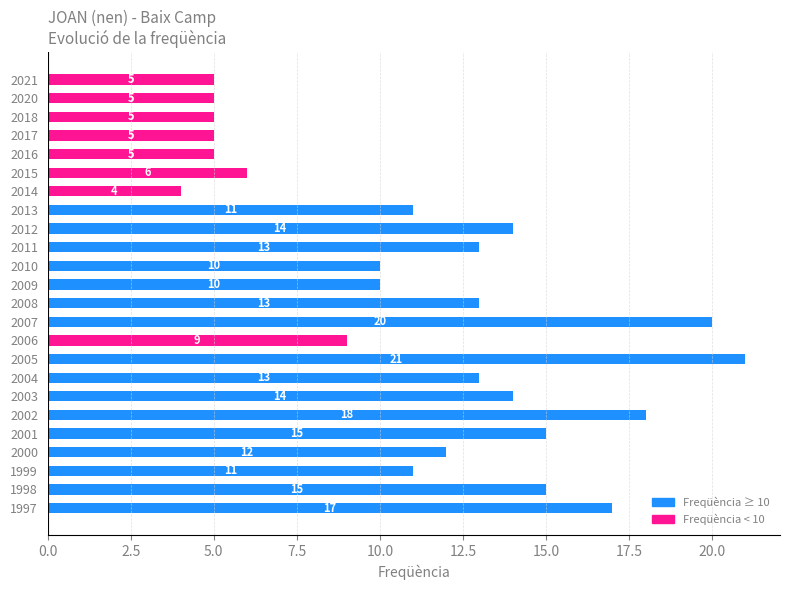

How many bars are there in total?

24